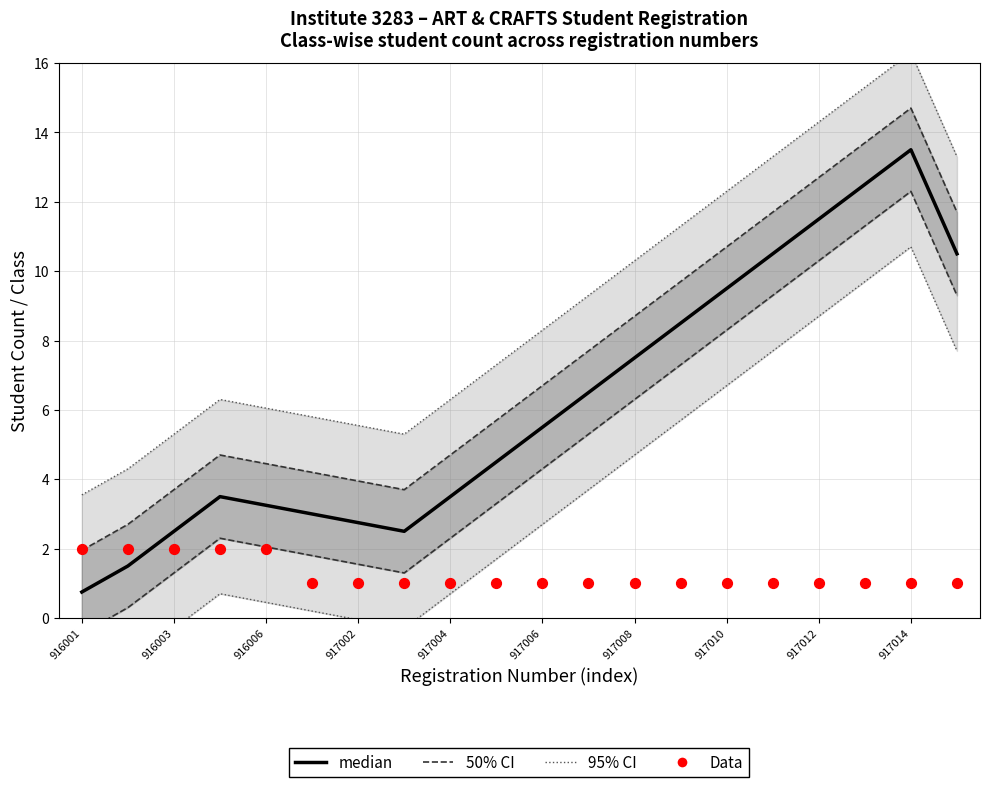

Which series has the largest total across all categories?

95% CI